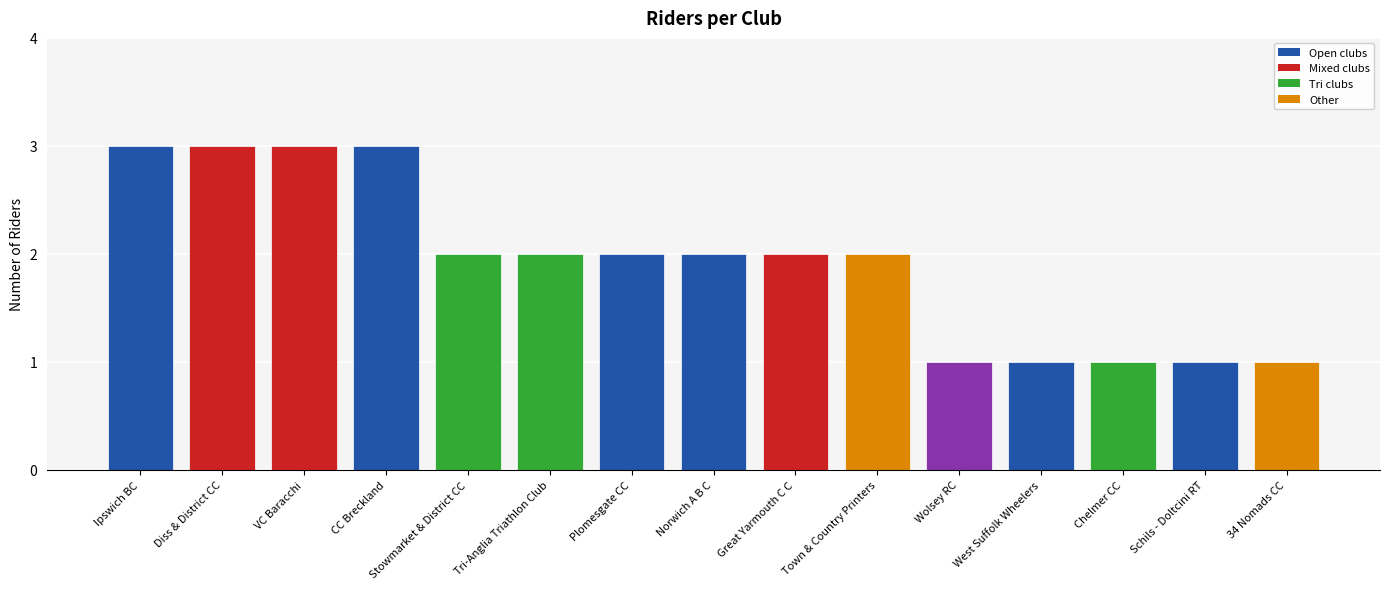

What is the sum of all values?

29